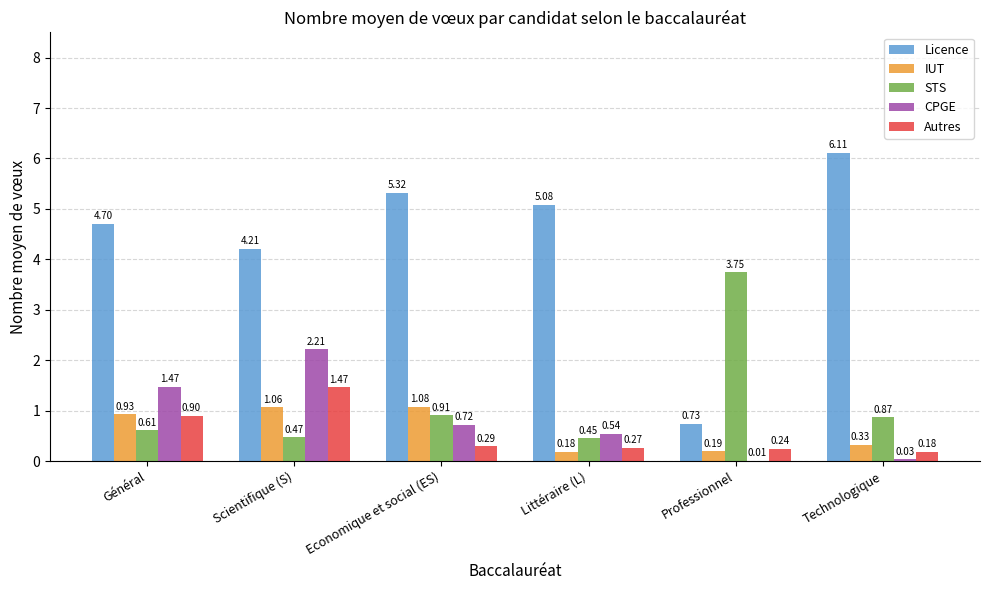

Where does the Licence series first go above 5?

Economique et social (ES)